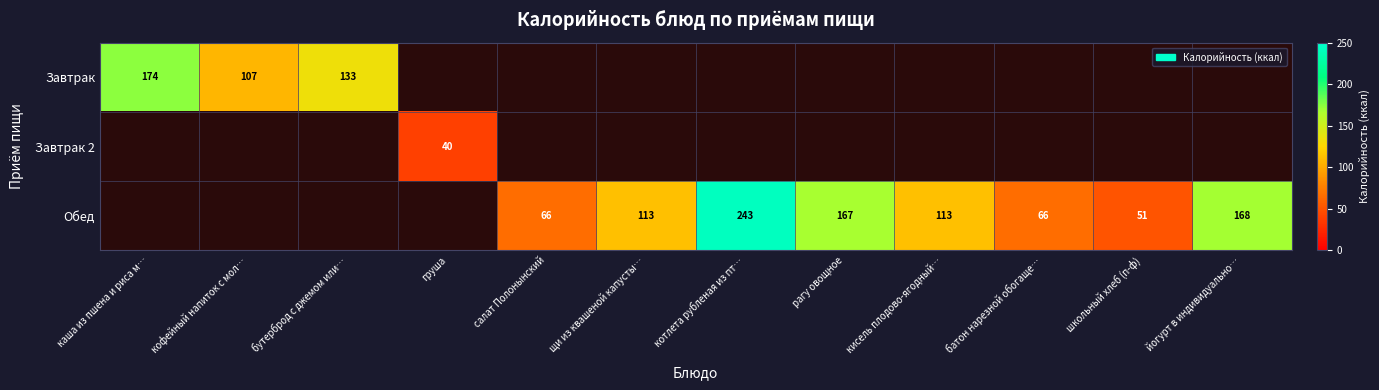

Count the number of data series in this chart.

3